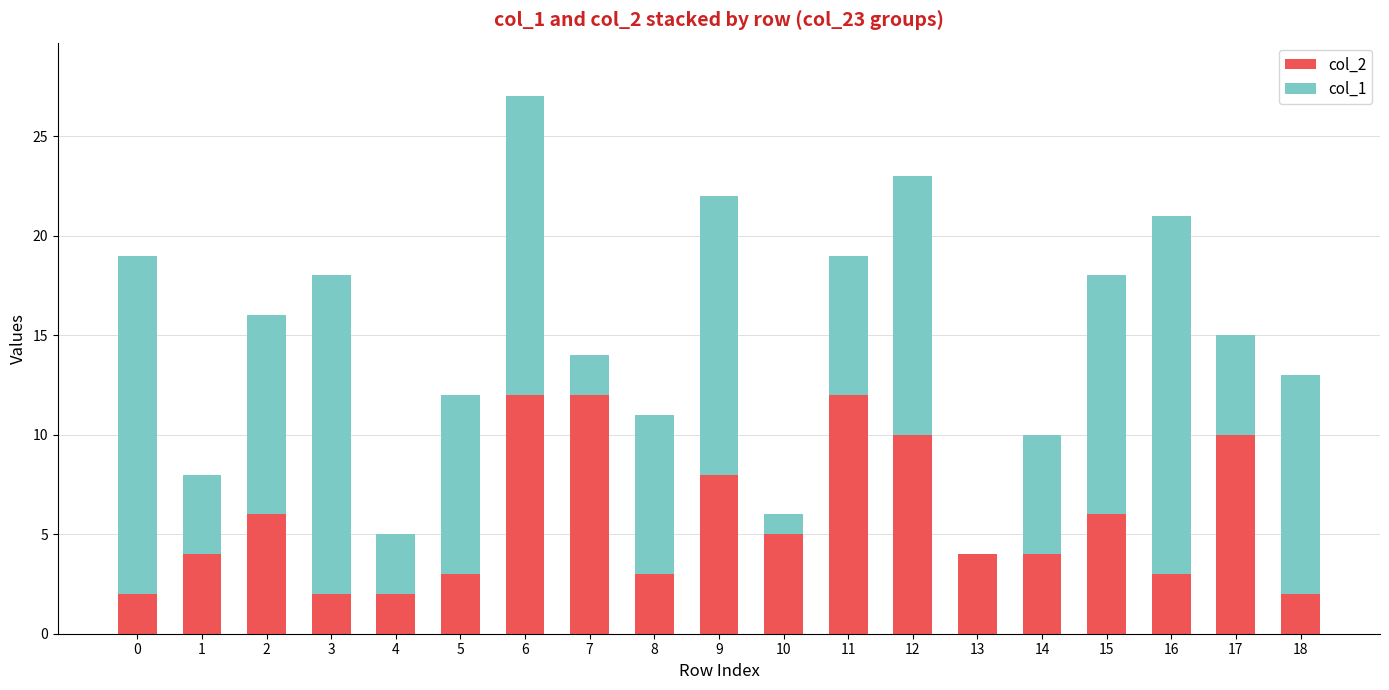

Is it true that col_2 equals 10 at 12?

True